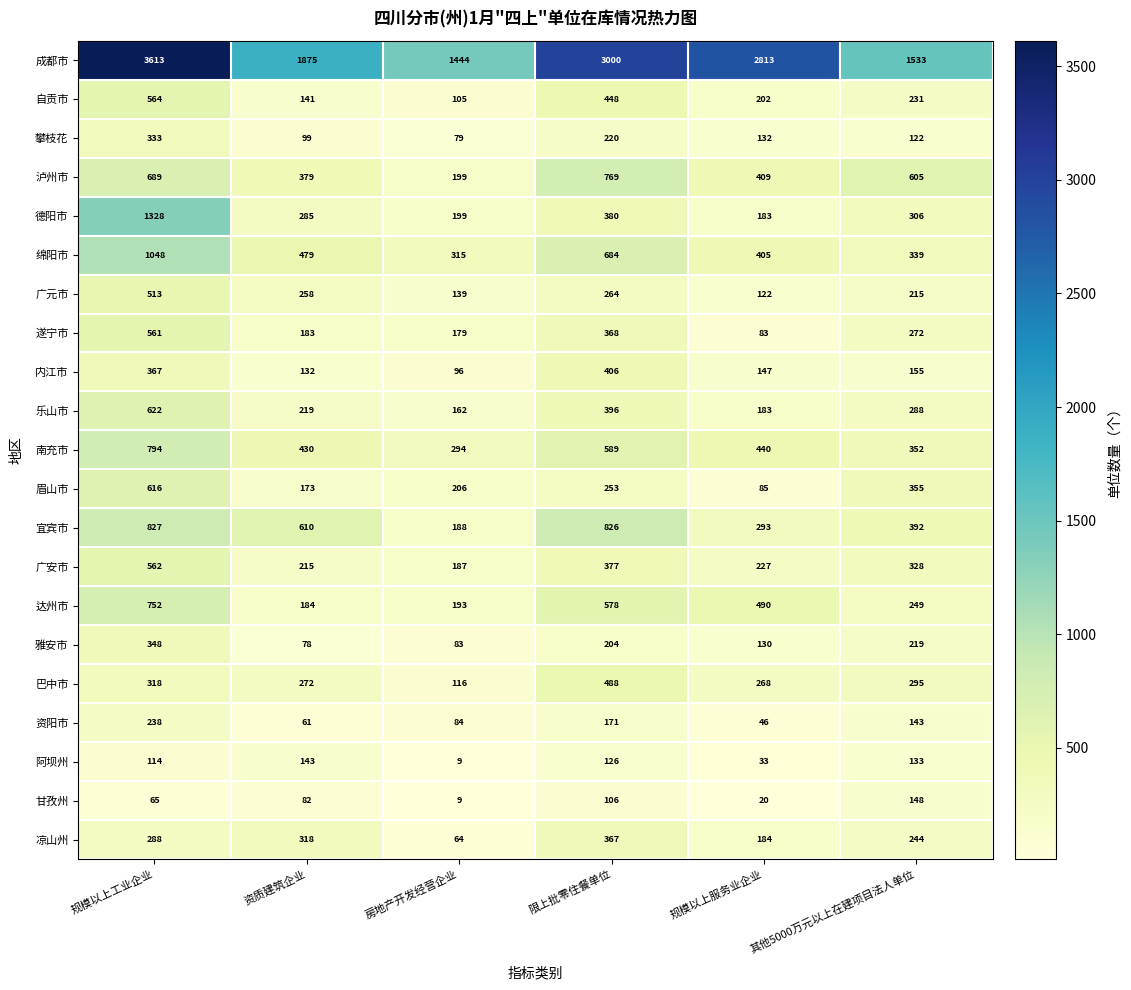

Is it true that 自贡市 equals 231 at 其他5000万元以上在建项目法人单位?

True